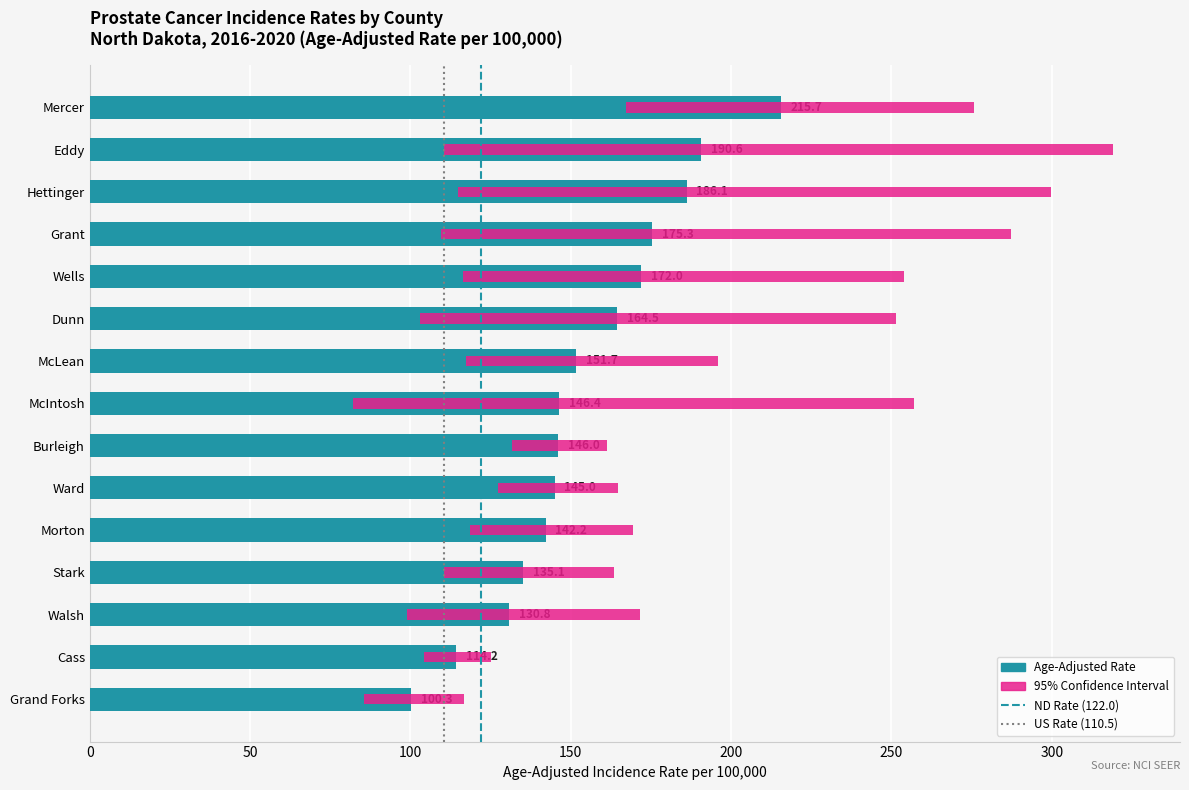

What is the sum of the values at Hettinger and Eddy?

376.7